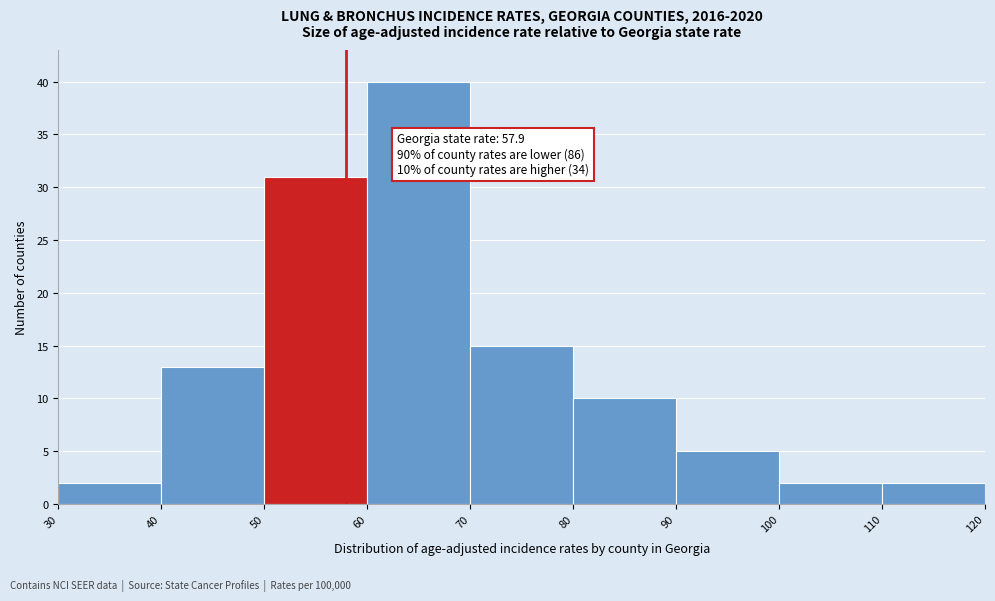

Which range on the x-axis has the tallest bar?

60 to 70